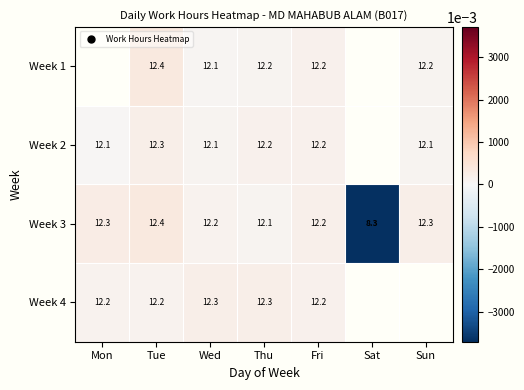

How many values in Week 3 are below zero?

1